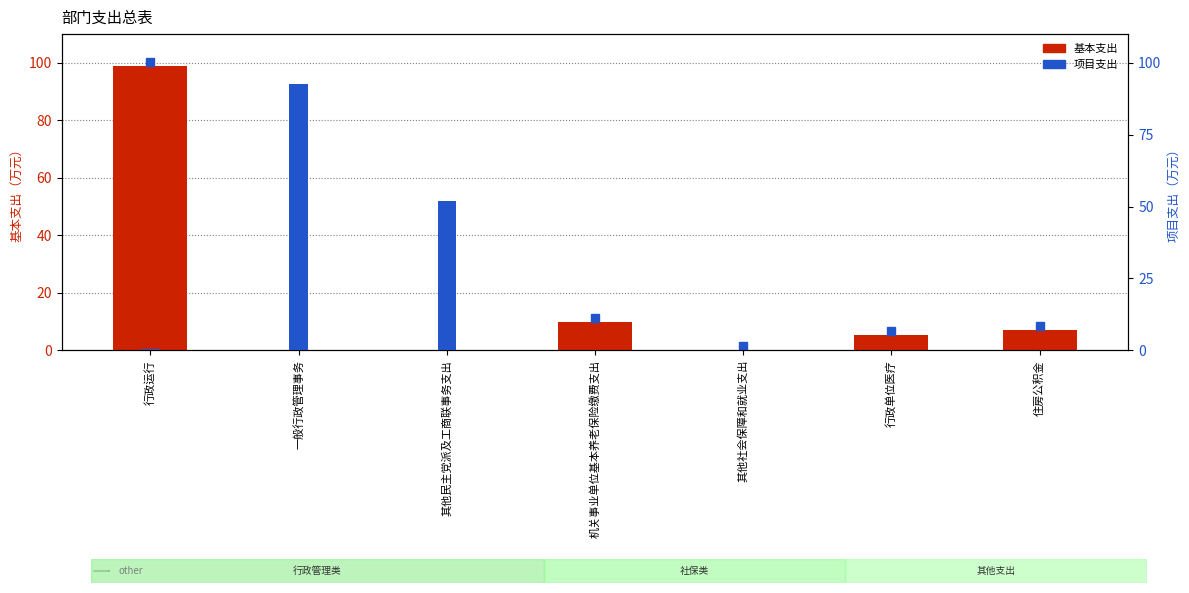

What is the maximum value for 项目支出?

23.2